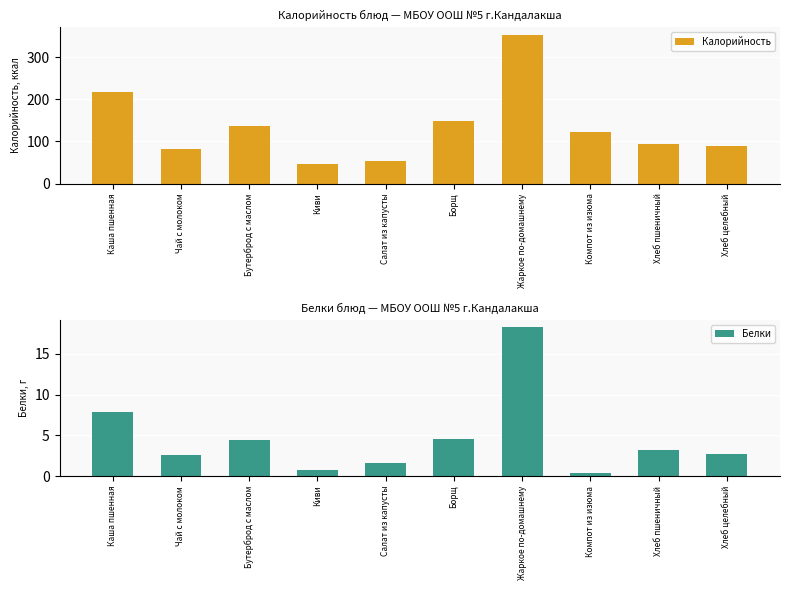

At which label is Белки closest to 9?

Каша пшенная